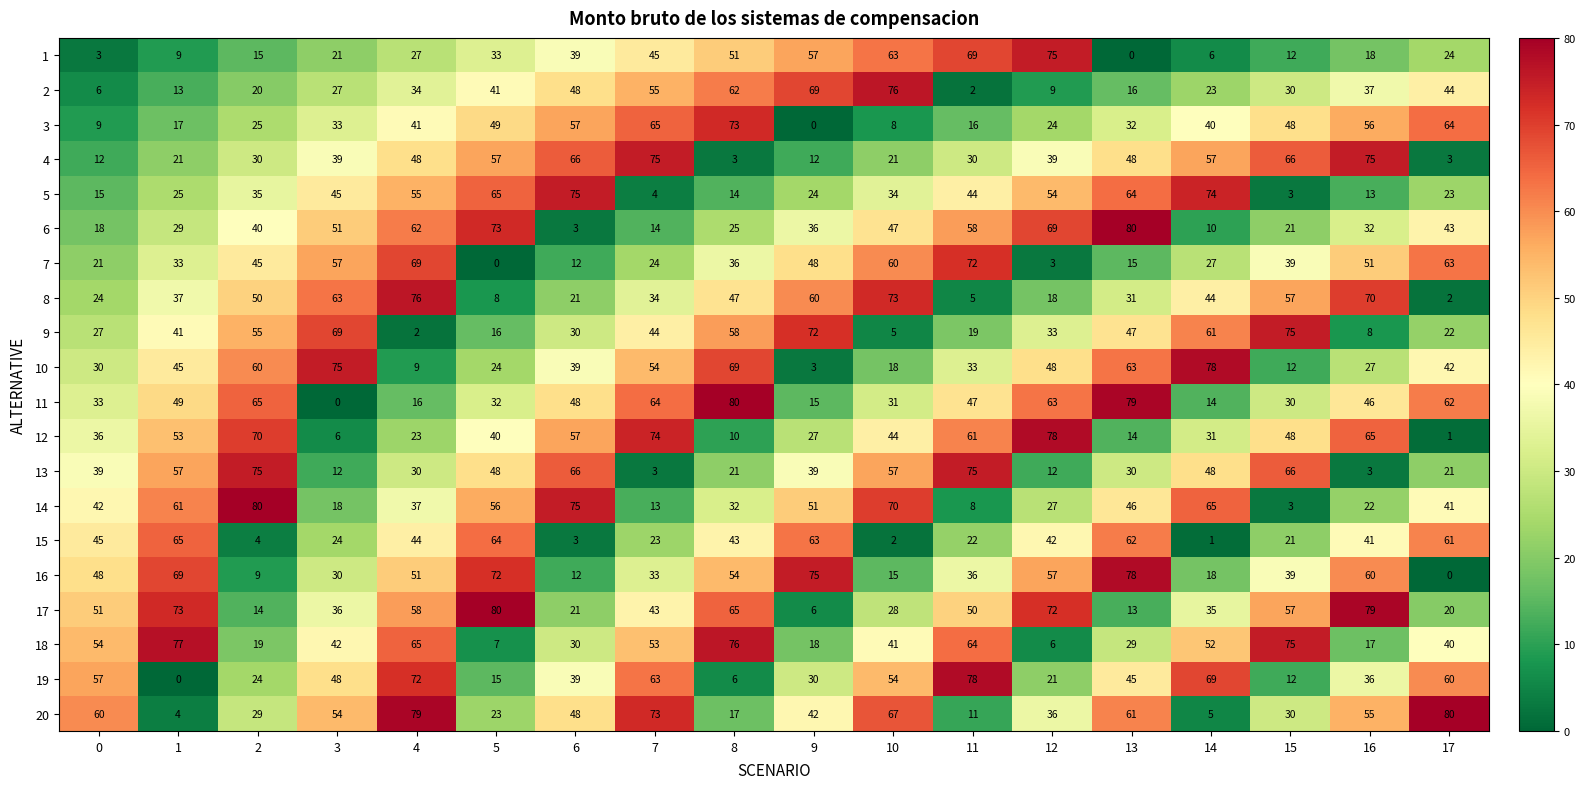

At which category is the sum across all series the highest?

4